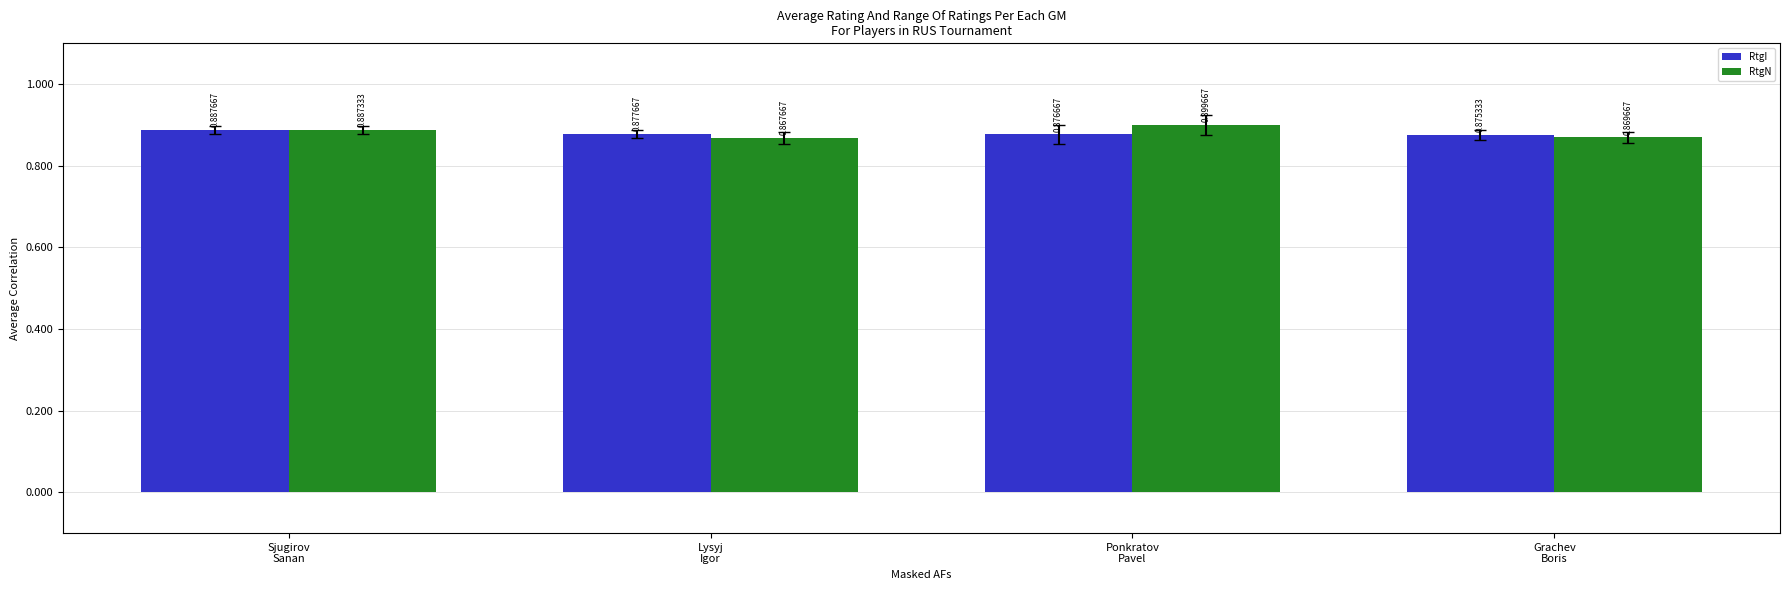

What is the sum of the RtgN values at Ponkratov
Pavel and Lysyj
Igor?

1.8